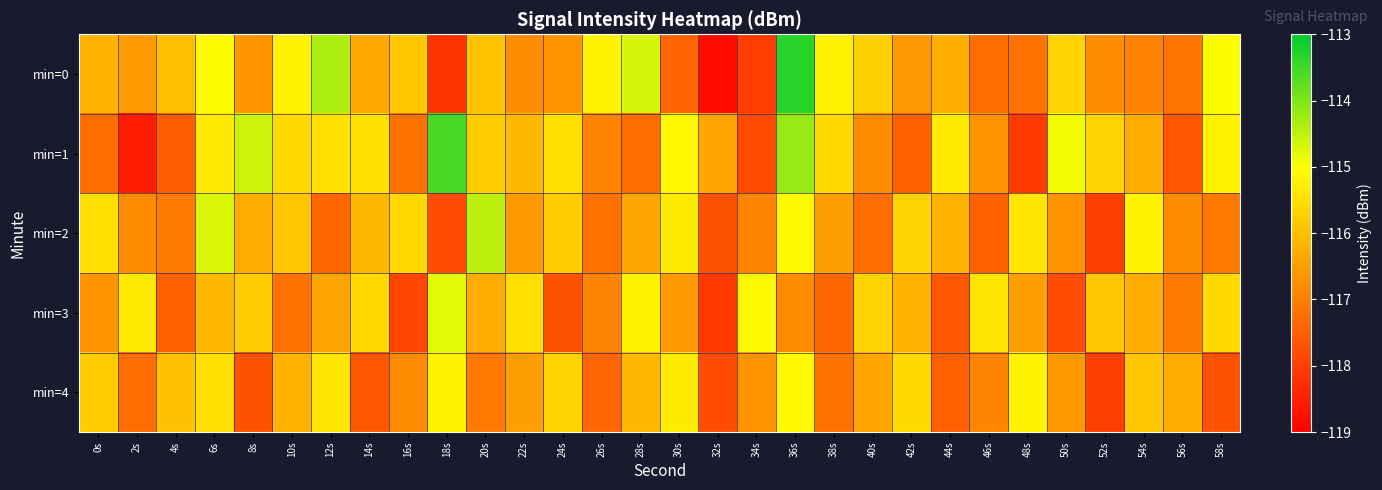

At which category is the sum across all series the highest?

36s